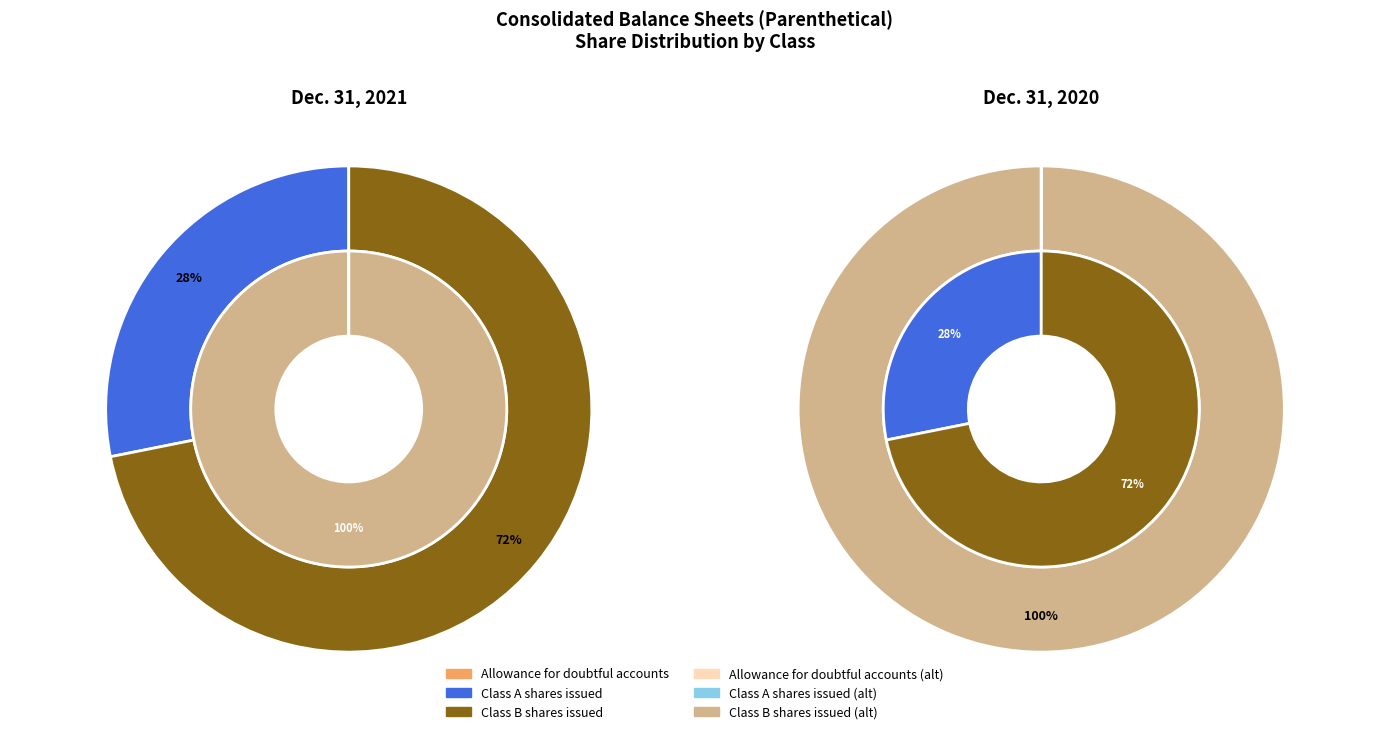

To the nearest percent, what portion does Class B shares issued represent?

72%